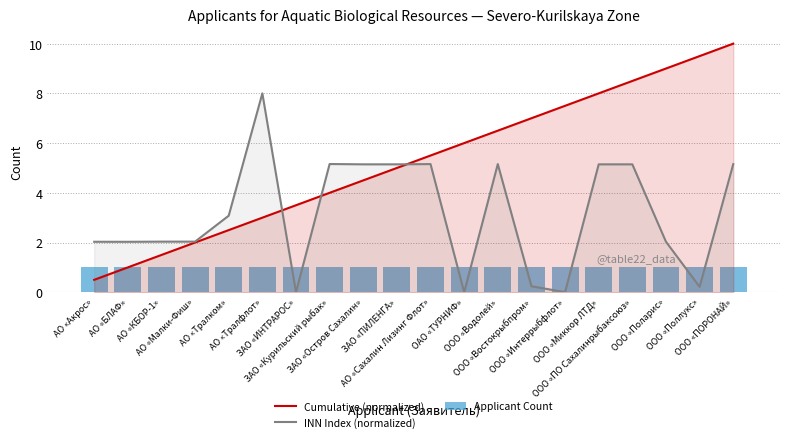

Rank the series by their maximum value, from lowest to highest.

Applicant Count, INN Index (normalized), Cumulative (normalized)